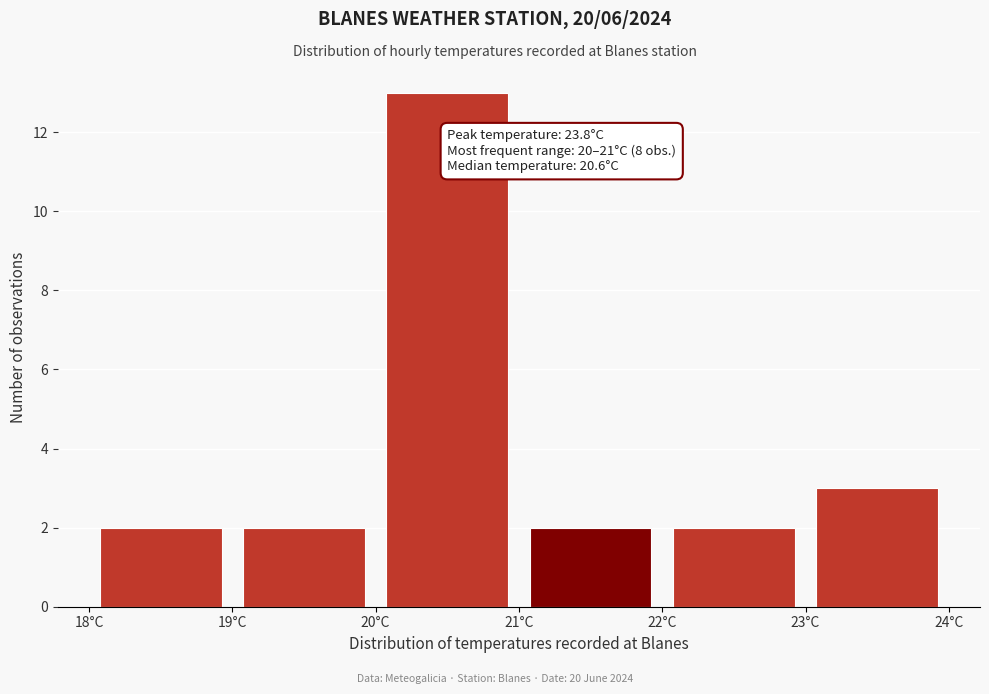

Which range on the x-axis has the tallest bar?

20 to 21